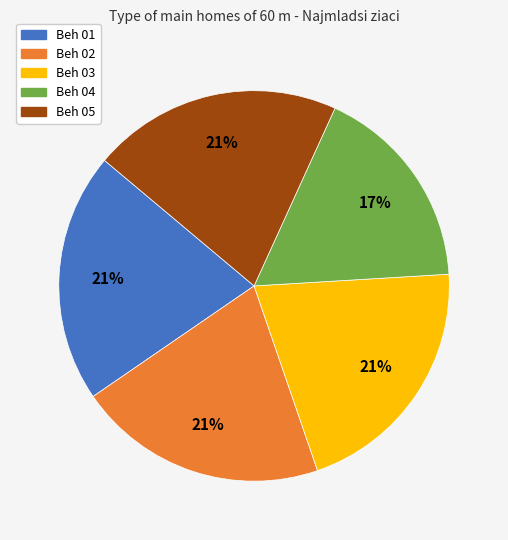

Is there a majority slice in this chart?

No